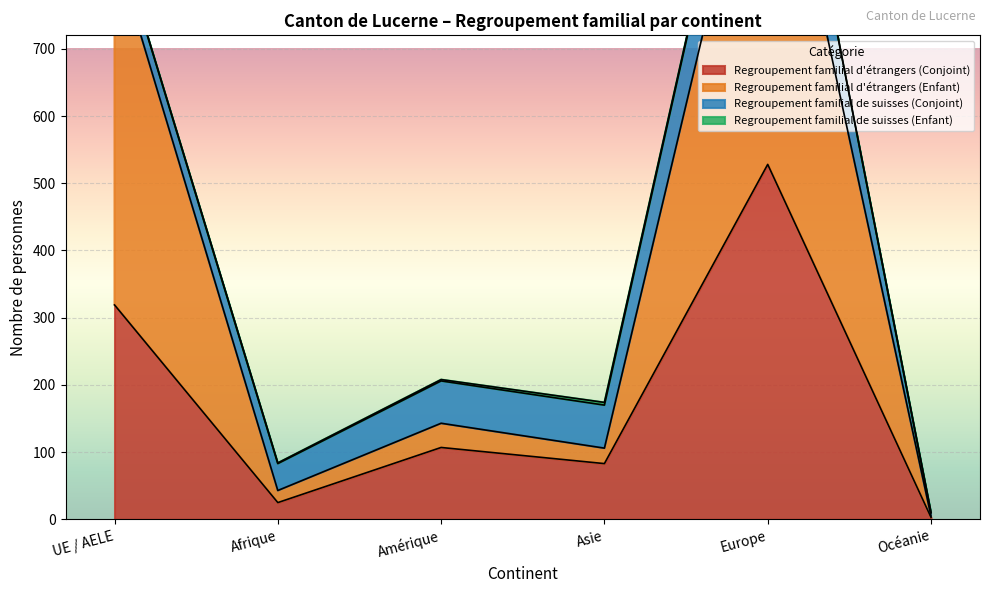

What is the label of the 5th point from the right?

Afrique